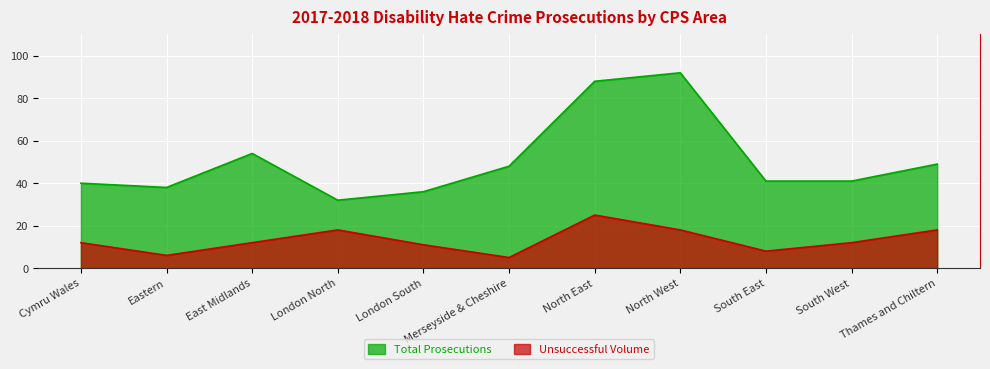

Which series has the largest total across all categories?

Total Prosecutions